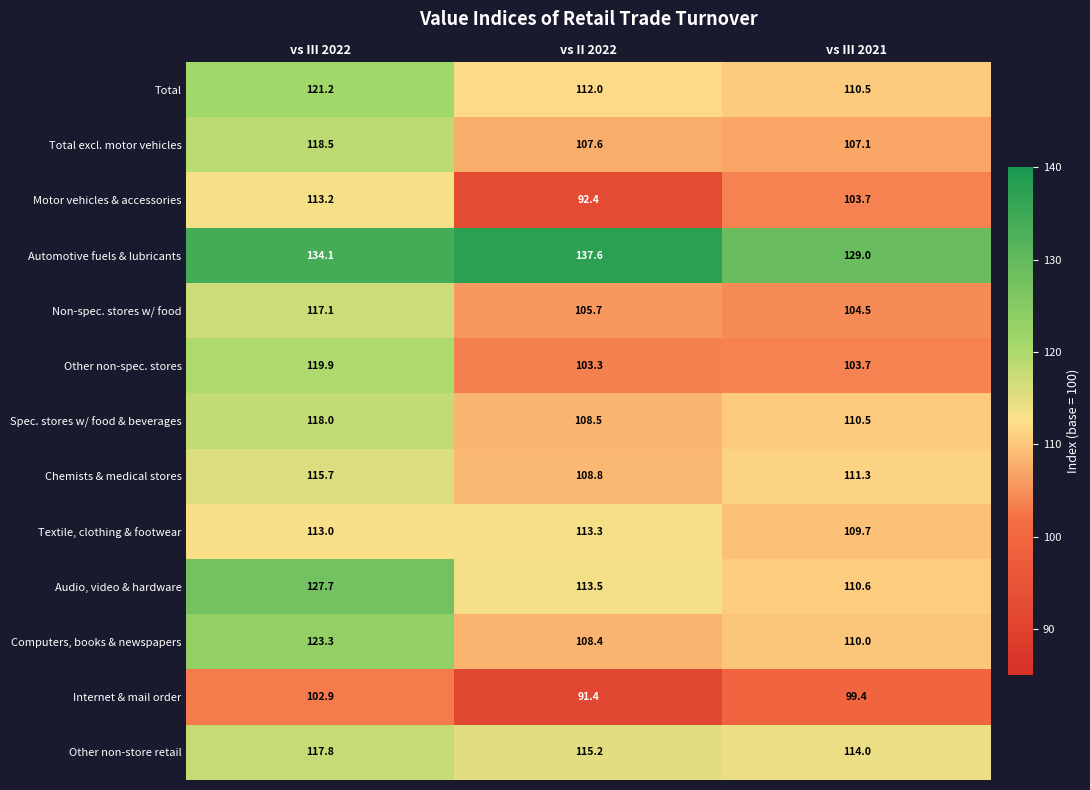

Where is Audio, video & hardware nearest to the value 119?

vs II 2022